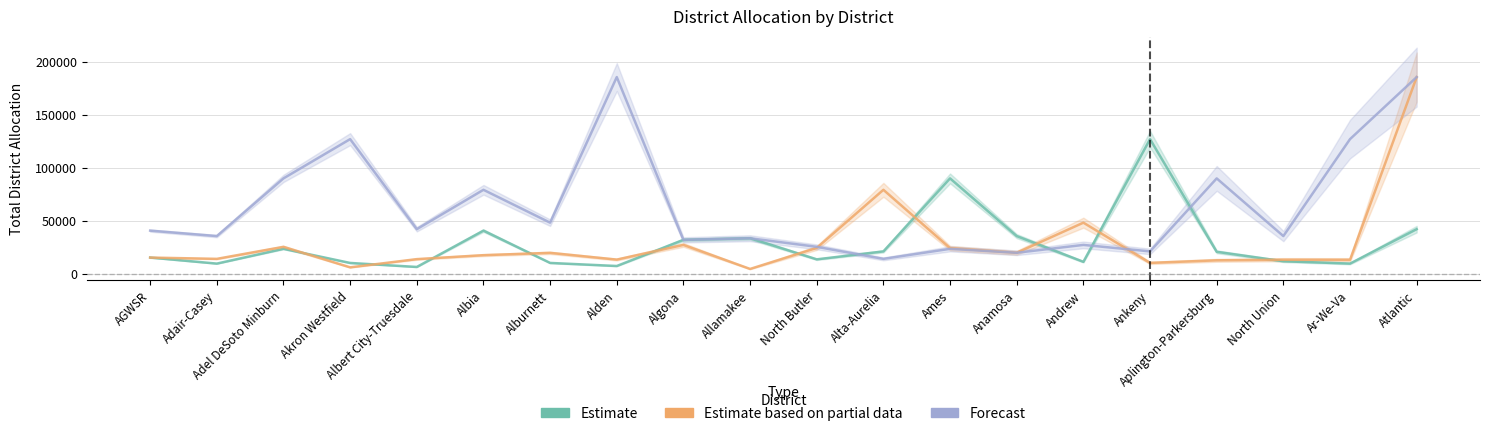

Reading right to left, list all the values displayed in this chart.

Estimate: Atlantic=41850	Ar-We-Va=9387	North Union=11602	Aplington-Parkersburg=20497	Ankeny=126784	Andrew=11051	Anamosa=35331	Ames=89745	Alta-Aurelia=20887	North Butler=13388	Allamakee=33279	Algona=31777	Alden=7114	Alburnett=10011	Albia=40476	Albert City-Truesdale=6205	Akron Westfield=9995	Adel DeSoto Minburn=23303	Adair-Casey=9374	AGWSR=15090
Estimate based on partial data: Atlantic=185307	Ar-We-Va=12950	North Union=13023	Aplington-Parkersburg=12466	Ankeny=10034	Andrew=47980	Anamosa=19582	Ames=23960	Alta-Aurelia=78984	North Butler=24162	Allamakee=4342	Algona=27010	Alden=13153	Alburnett=19500	Albia=17327	Albert City-Truesdale=13591	Akron Westfield=5849	Adel DeSoto Minburn=25192	Adair-Casey=13848	AGWSR=15068
Forecast: Atlantic=185307	Ar-We-Va=126784	North Union=35331	Aplington-Parkersburg=89745	Ankeny=20887	Andrew=27010	Anamosa=19582	Ames=23303	Alta-Aurelia=13848	North Butler=25192	Allamakee=33279	Algona=31777	Alden=185307	Alburnett=47980	Albia=78984	Albert City-Truesdale=41850	Akron Westfield=126784	Adel DeSoto Minburn=89745	Adair-Casey=35331	AGWSR=40476